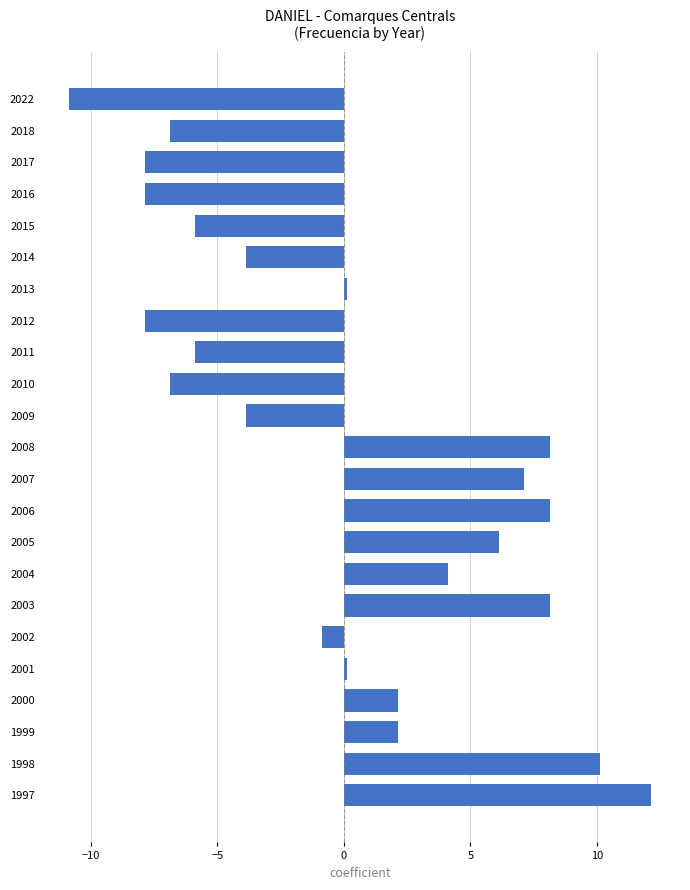

What is the greatest value displayed?

12.1